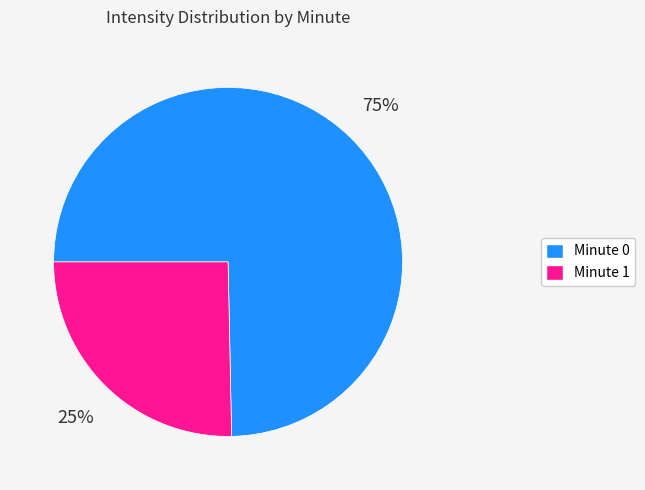

Is it true that Minute 1 is 37% of the pie?

False